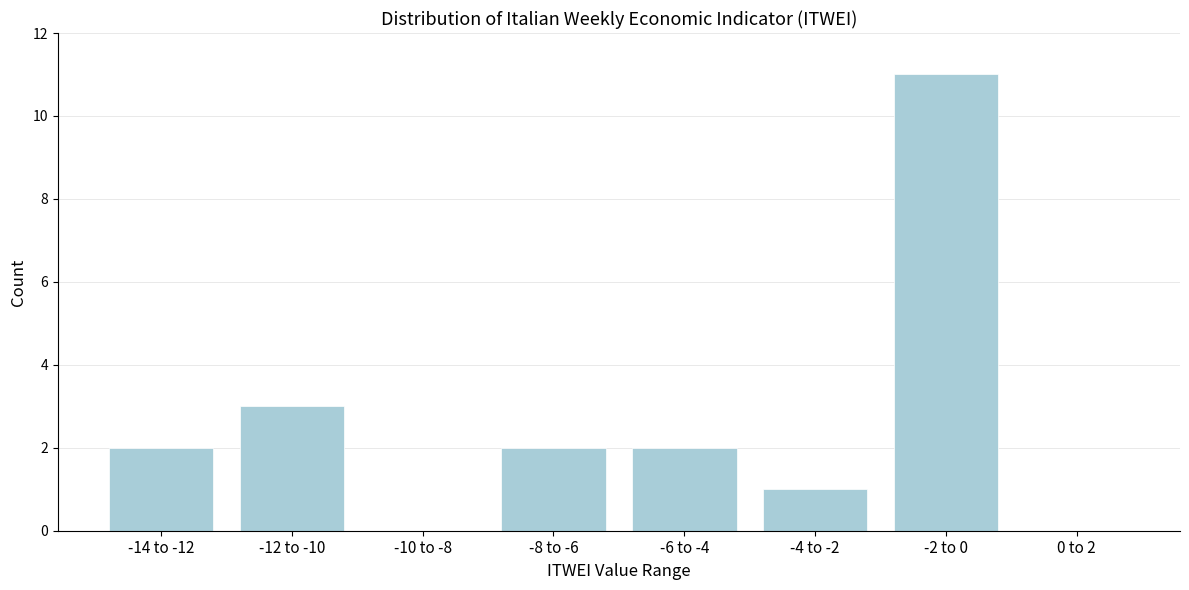

Reading left to right, list all the values displayed in this chart.

-14 to -12=2	-12 to -10=3	-10 to -8=0	-8 to -6=2	-6 to -4=2	-4 to -2=1	-2 to 0=11	0 to 2=0